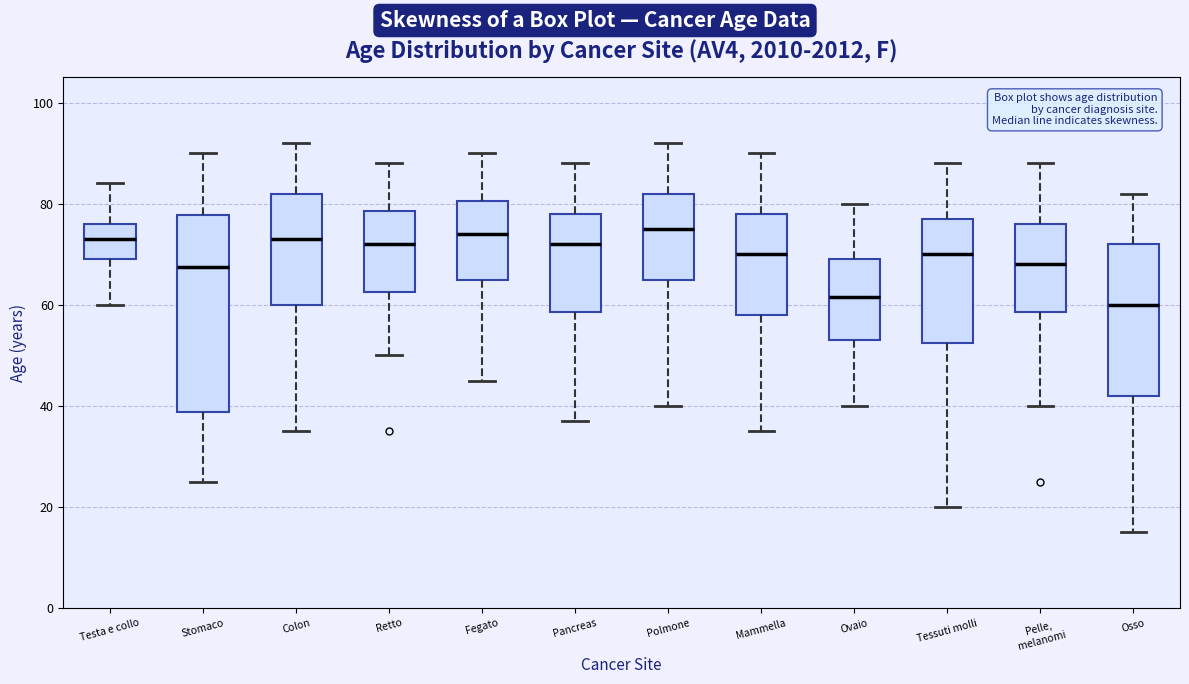

Reading left to right, transcribe this box plot: for each box, give where its median line is, the range the box spans, and where its two whiskers end, as read against the y-axis. The values are not printed on the chart, so give them approximately, as read against the axis.

Testa e collo: median 74, box 70 to 76, whiskers 60 to 84
Stomaco: median 68, box 38 to 78, whiskers 26 to 90
Colon: median 74, box 60 to 82, whiskers 36 to 92
Retto: median 72, box 62 to 78, whiskers 50 to 88
Fegato: median 74, box 66 to 80, whiskers 46 to 90
Pancreas: median 72, box 58 to 78, whiskers 38 to 88
Polmone: median 76, box 66 to 82, whiskers 40 to 92
Mammella: median 70, box 58 to 78, whiskers 36 to 90
Ovaio: median 62, box 54 to 70, whiskers 40 to 80
Tessuti molli: median 70, box 52 to 78, whiskers 20 to 88
Pelle, melanomi: median 68, box 58 to 76, whiskers 40 to 88
Osso: median 60, box 42 to 72, whiskers 16 to 82